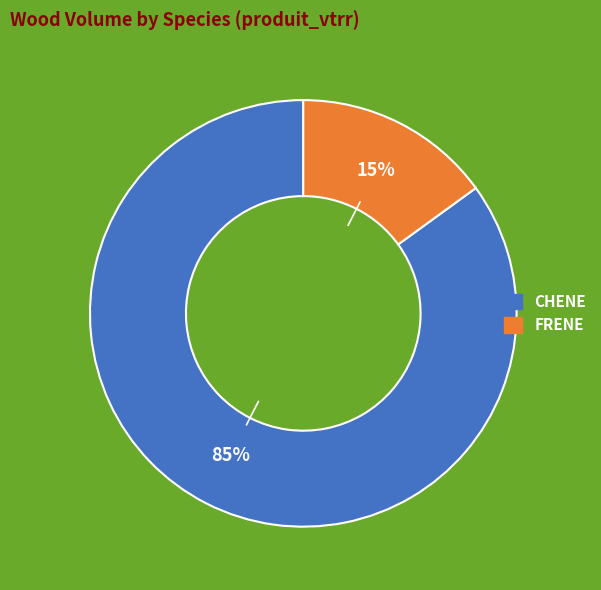

The CHENE slice represents 97% of the pie. True or false?

False